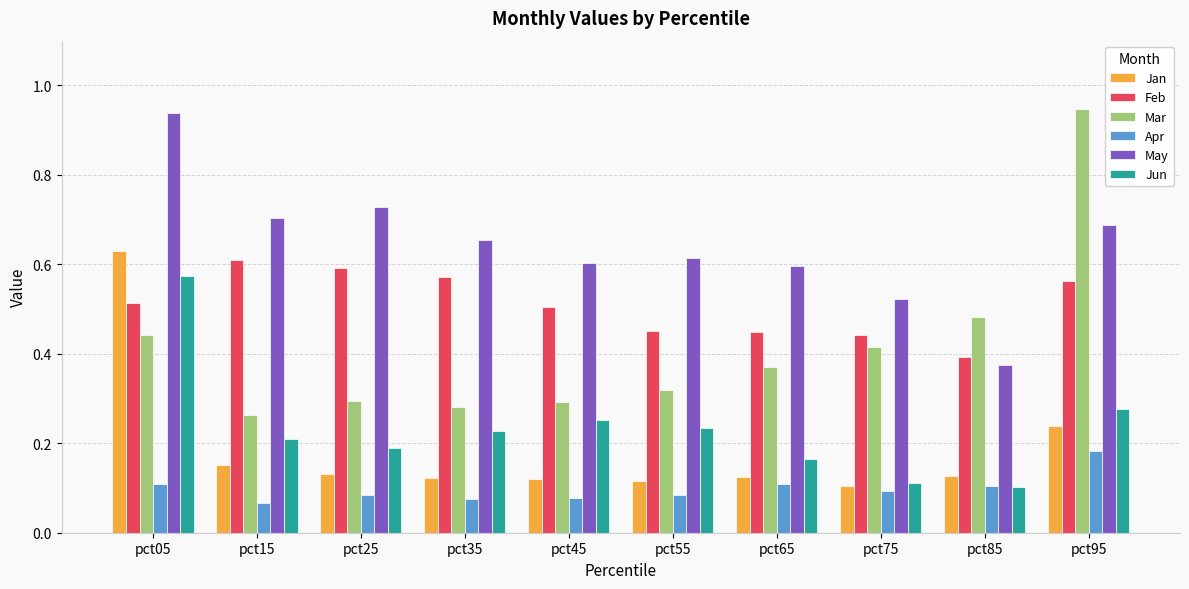

Is it true that Feb equals 0.4 at pct75?

True